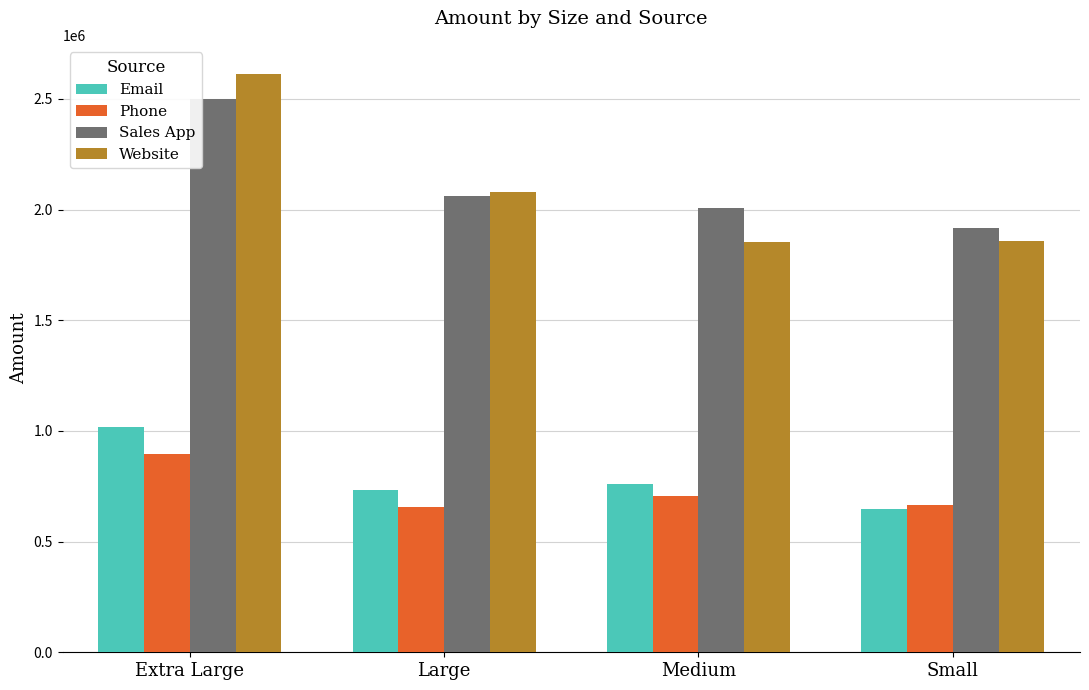

Which series has the widest spread of values?

Website